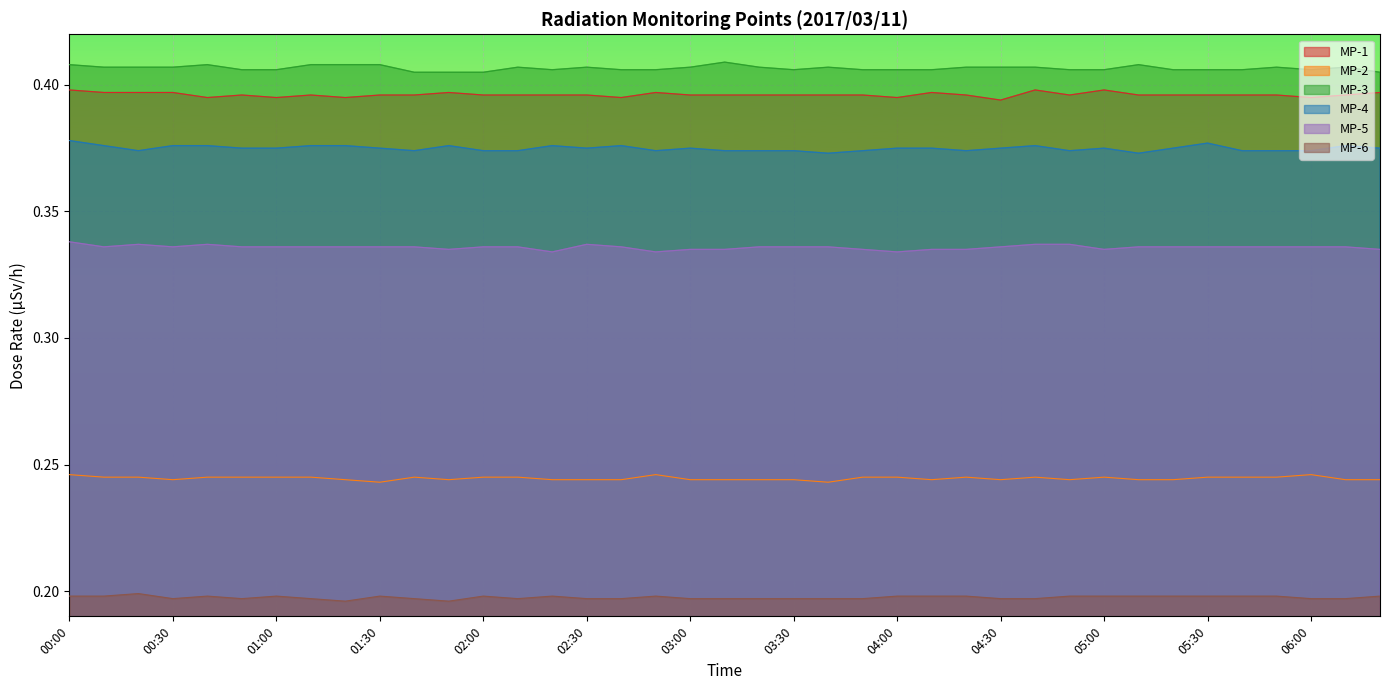

Rank the series by their maximum value, from lowest to highest.

MP-6, MP-2, MP-5, MP-4, MP-1, MP-3